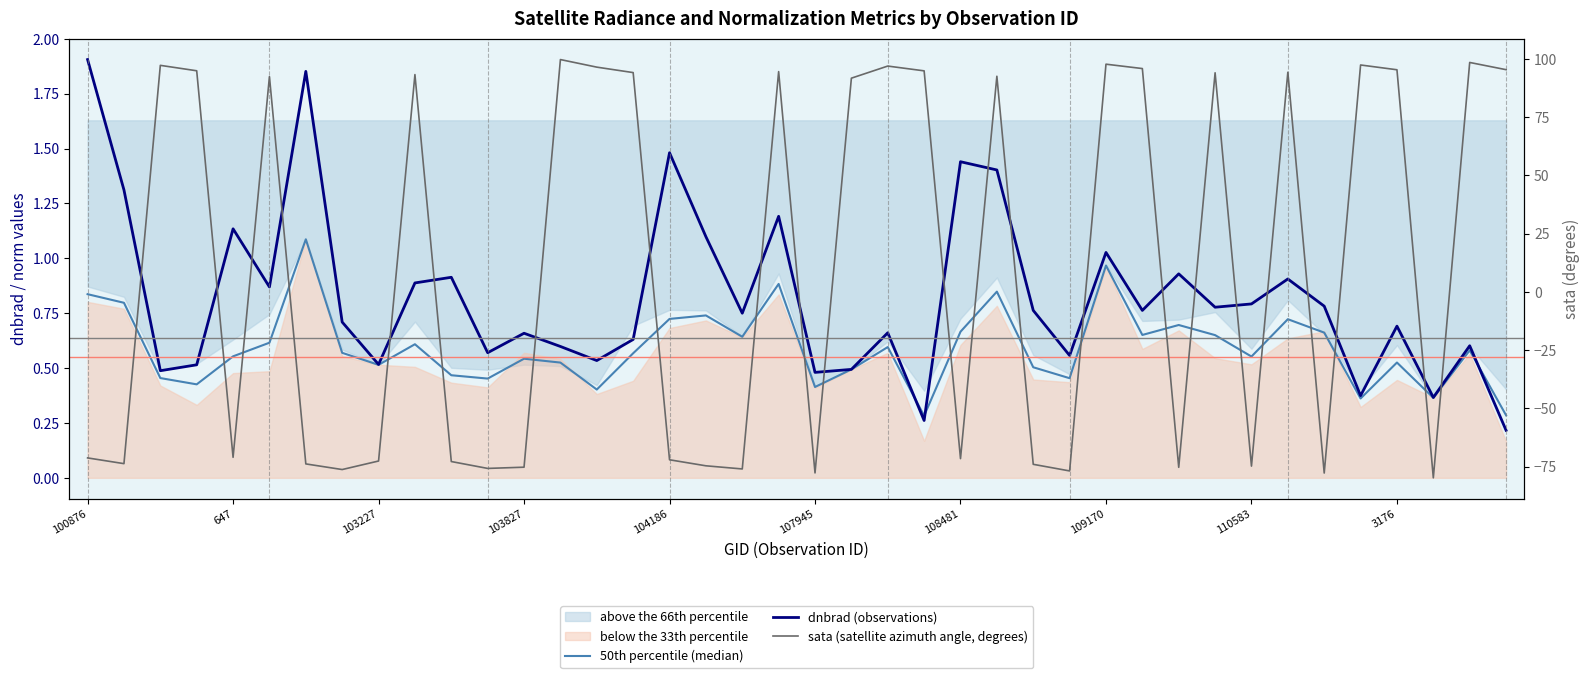

At which label is sata (satellite azimuth angle, degrees) closest to 9?

647